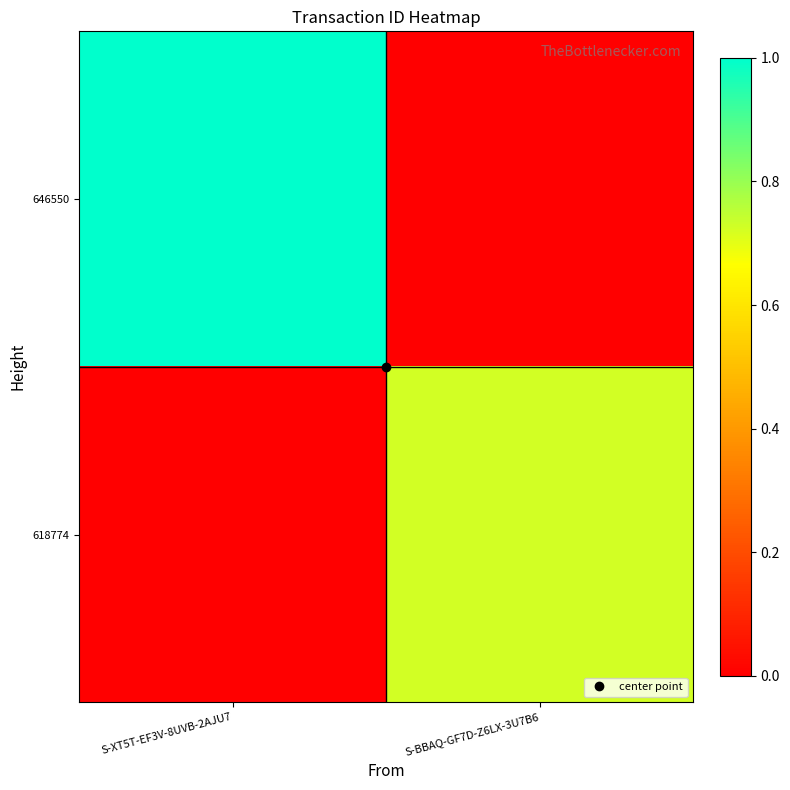

Count the number of categories in the chart.

2